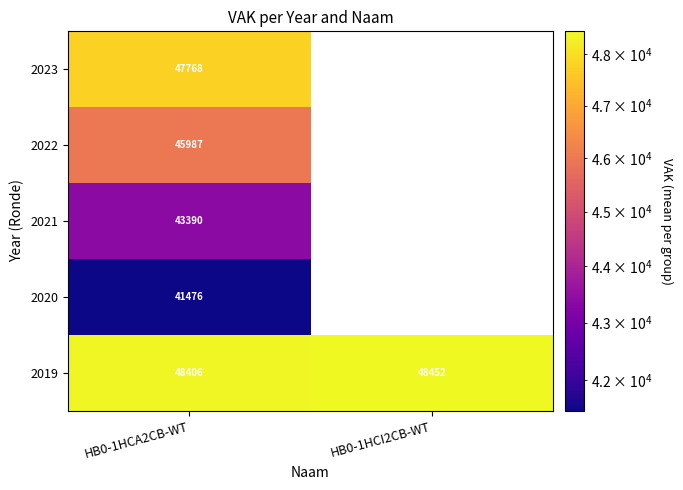

The 2022 series shows 21792 at HB0-1HCA2CB-WT. True or false?

False